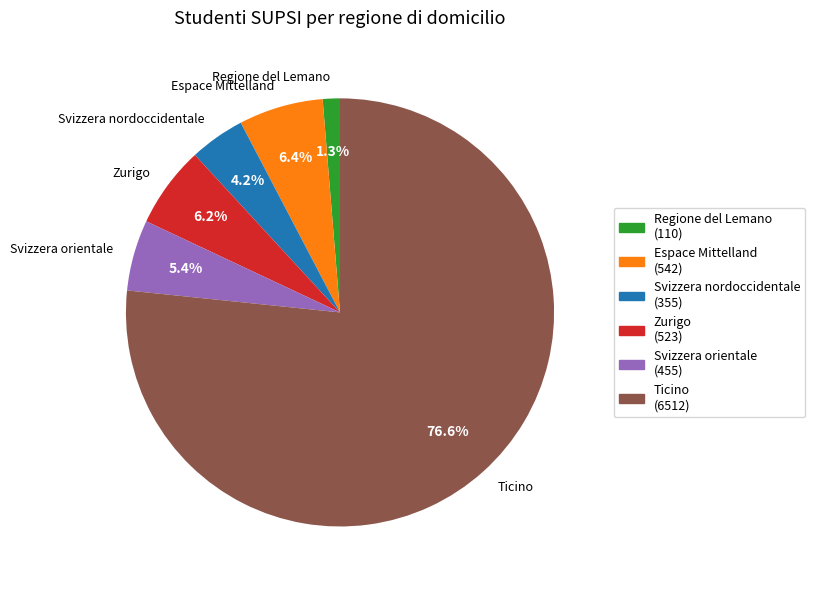

Is Ticino the majority of the pie?

Yes